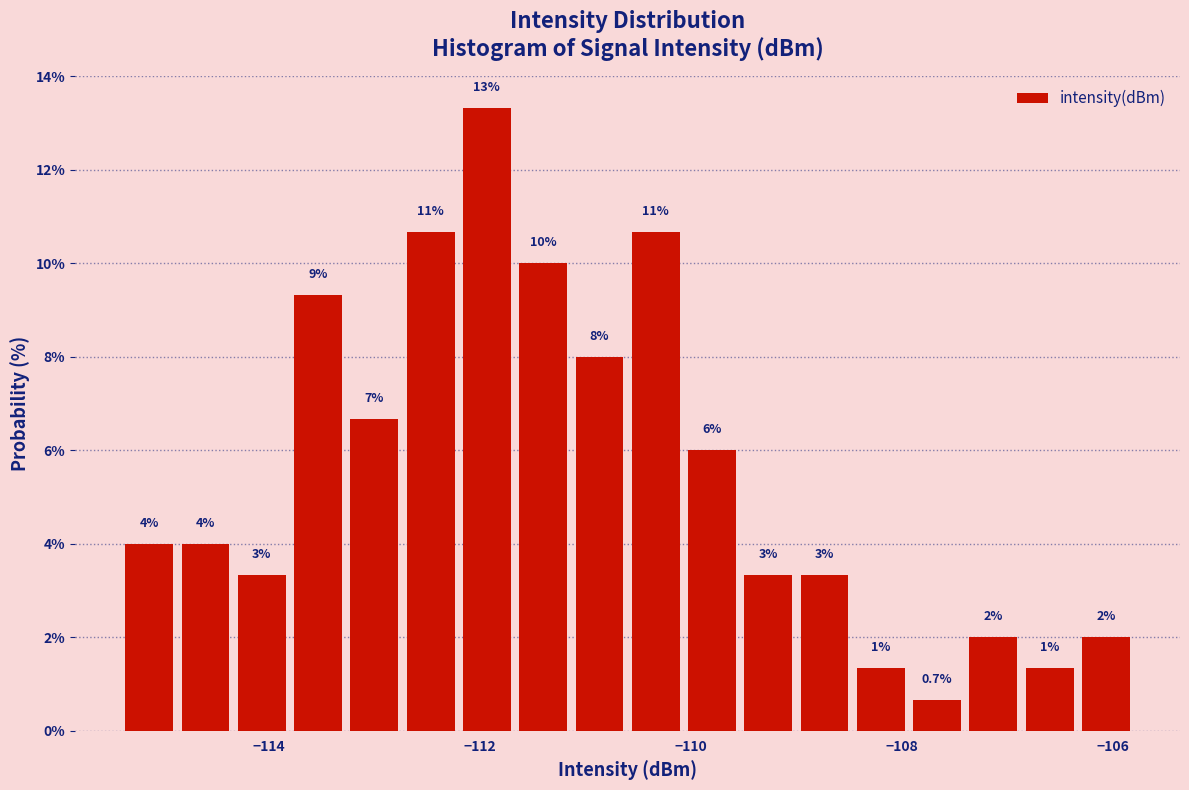

Around what value on the x-axis is the tallest bar? Give the approximate position of its centre, as read against the axis.

-112.0